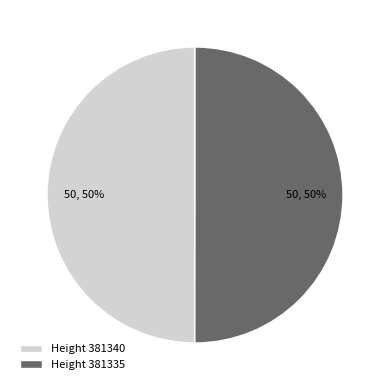

Combined, do Height 381340 and Height 381335 account for over 50%?

Yes